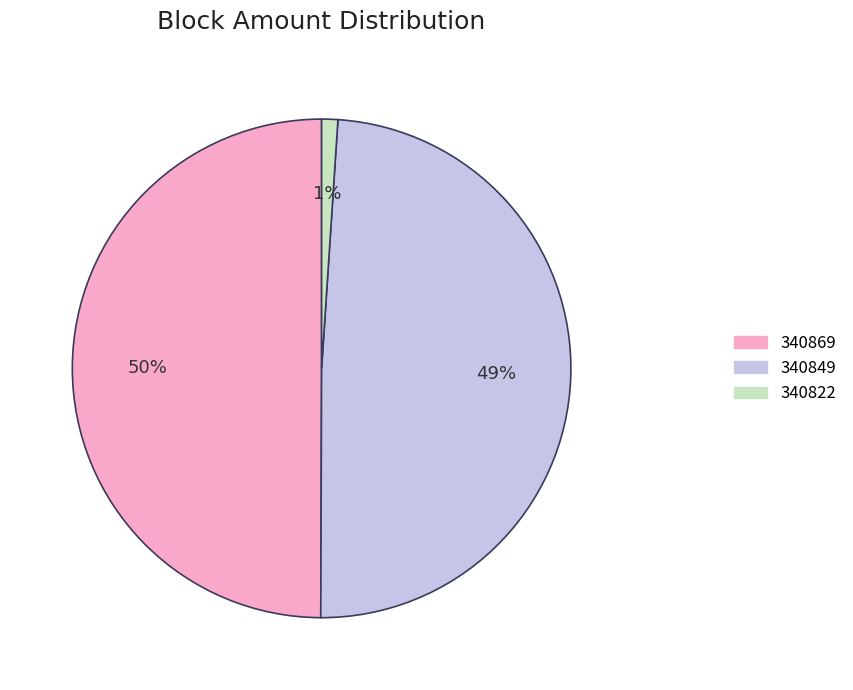

Between 340849 and 340822, which is larger?

340849